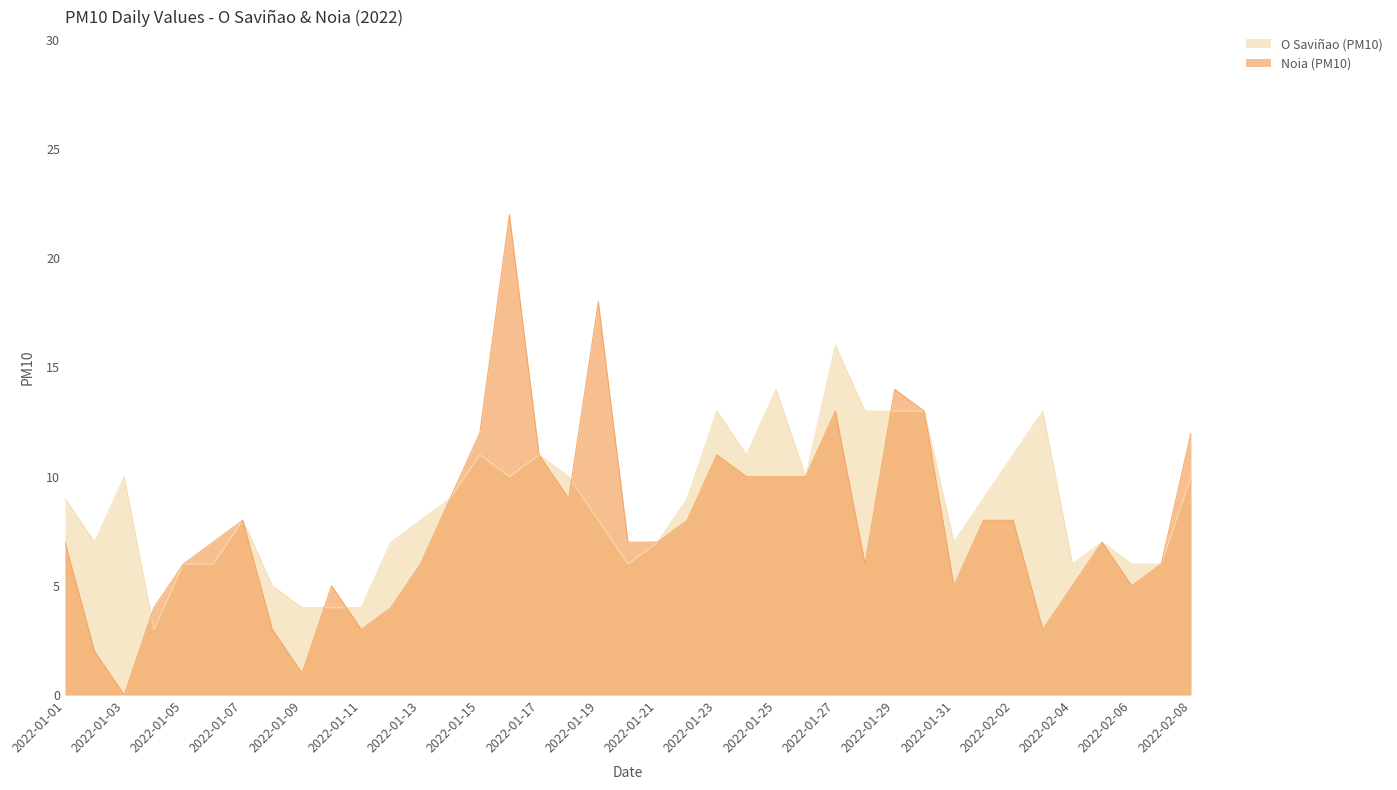

List the series in order of their overall mean, highest first.

O Saviñao (PM10), Noia (PM10)